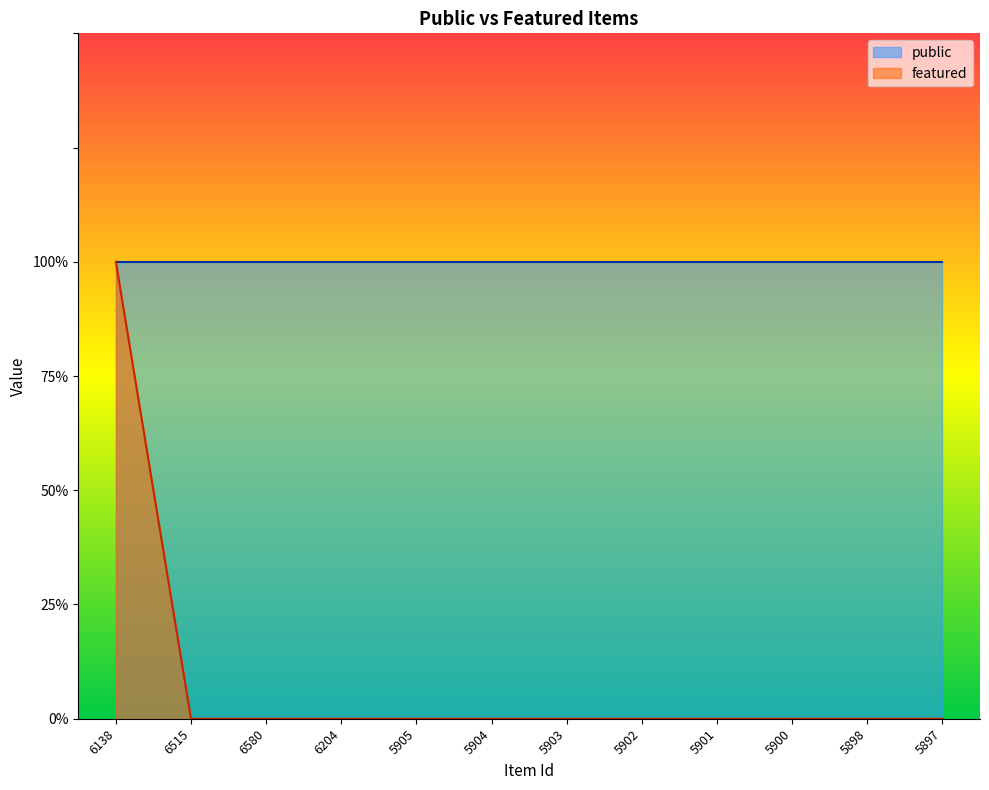

List the labels in order of value, largest first.

6138, 6515, 6580, 6204, 5905, 5904, 5903, 5902, 5901, 5900, 5898, 5897